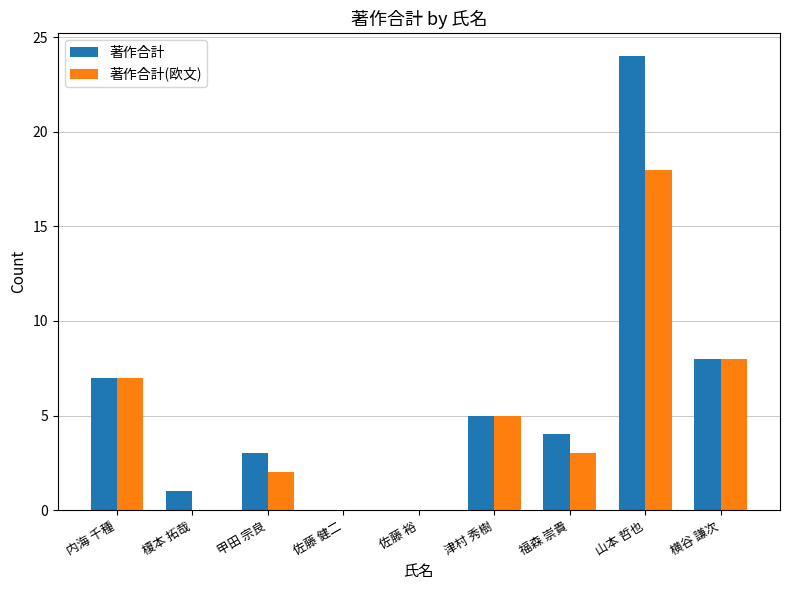

At which category is the sum across all series the highest?

山本 哲也